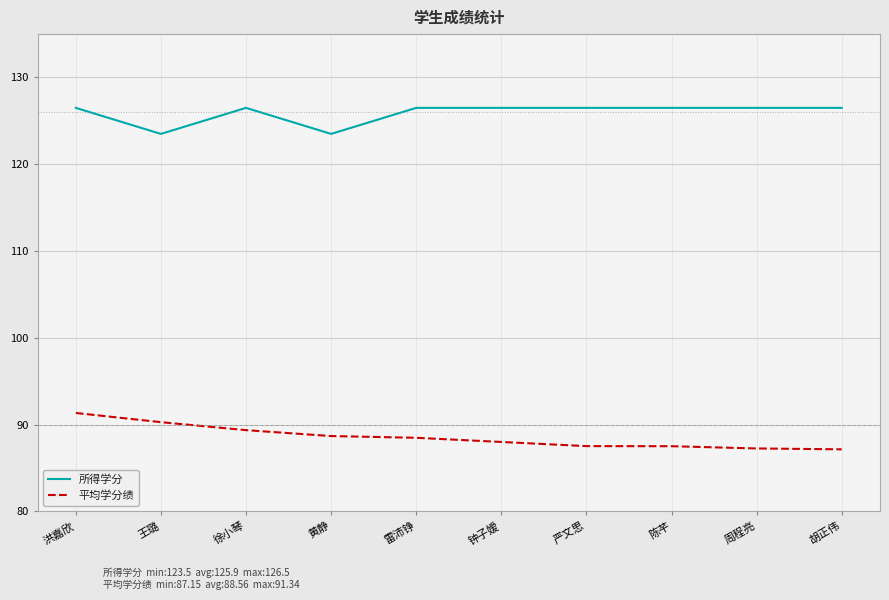

What position from the right is 王璐?

9